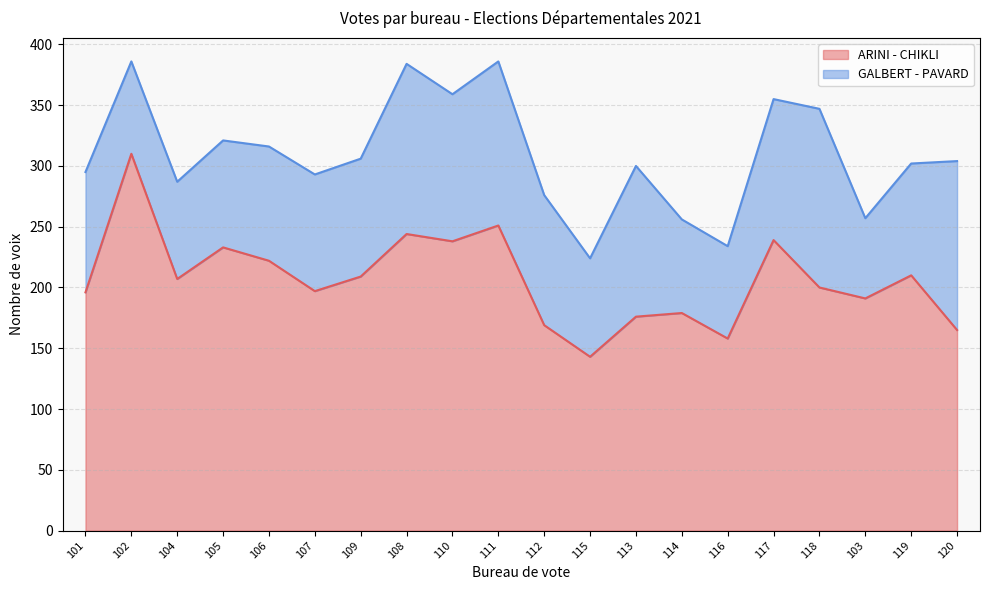

Approximately how many times larger is the value at 119 compared to 113?

1.2